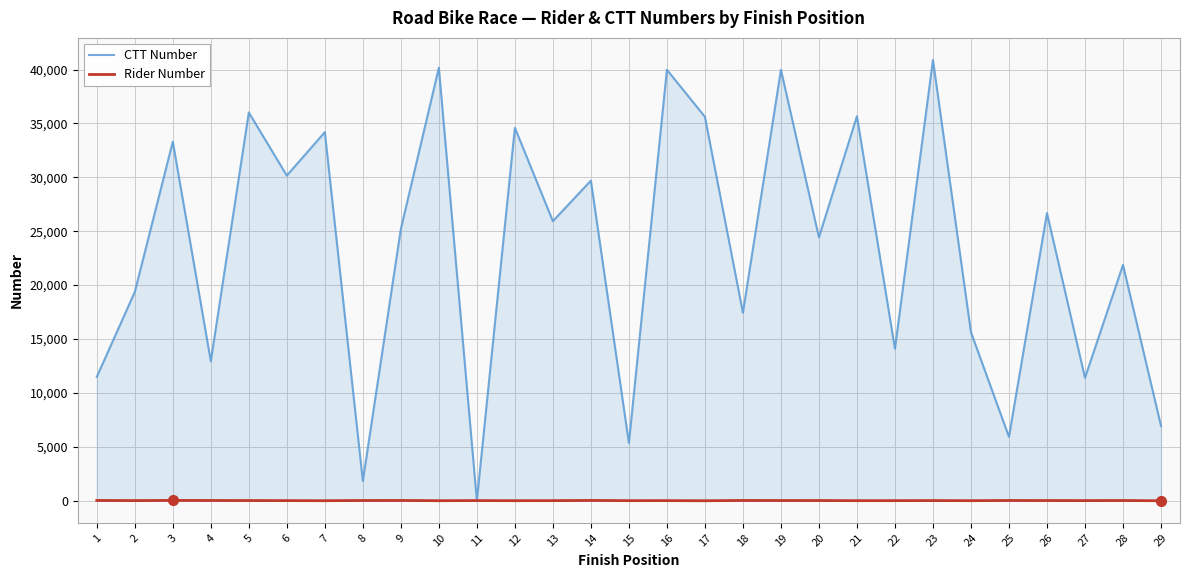

Which series has the widest spread of values?

CTT Number